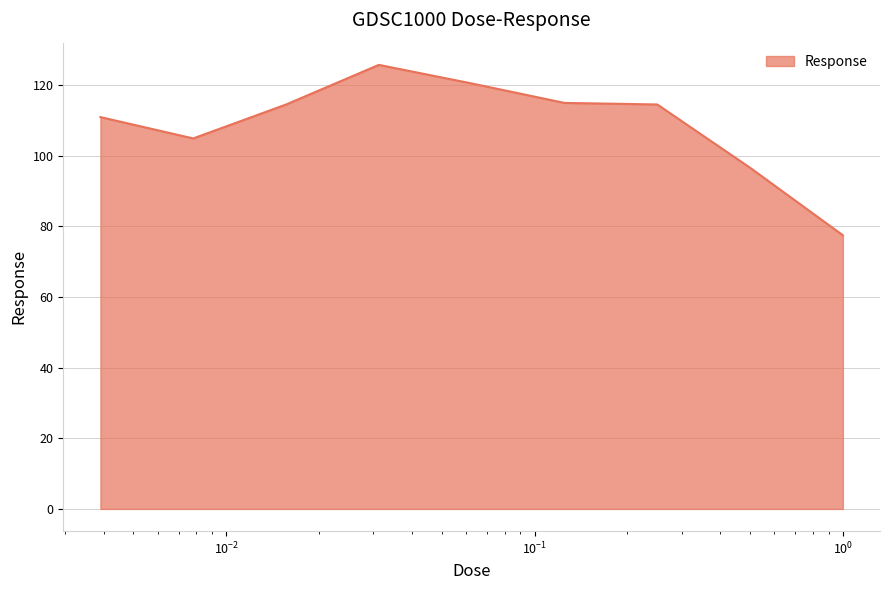

What is the average value?

108.9